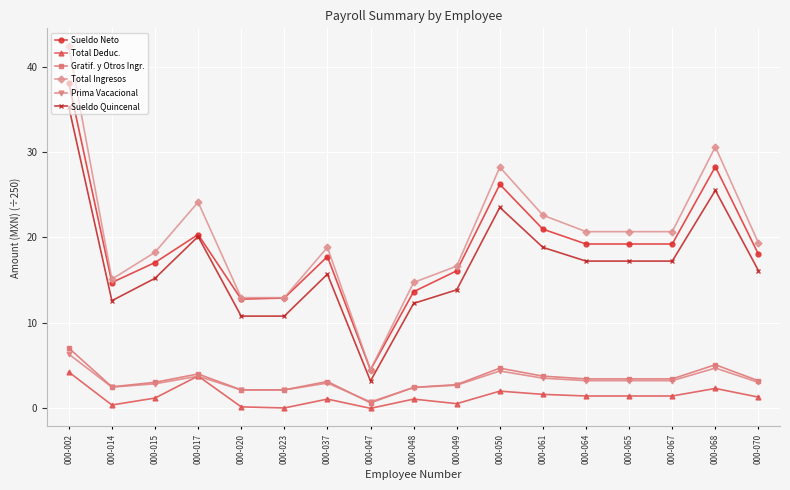

Which series changed the most between 000-017 and 000-067?

Total Ingresos